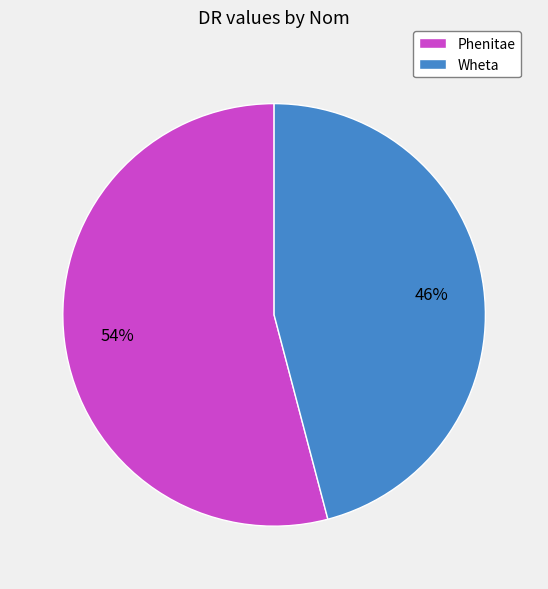

True or false: Wheta accounts for 46% of the total.

True